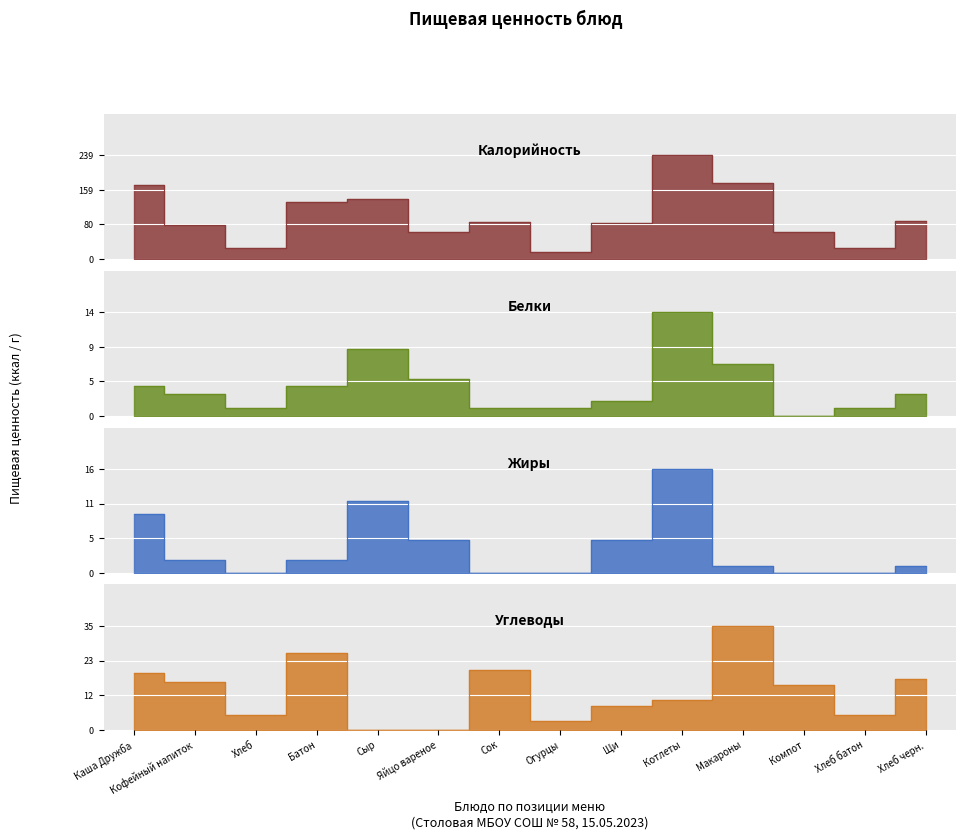

Which series has the largest total across all categories?

Калорийность